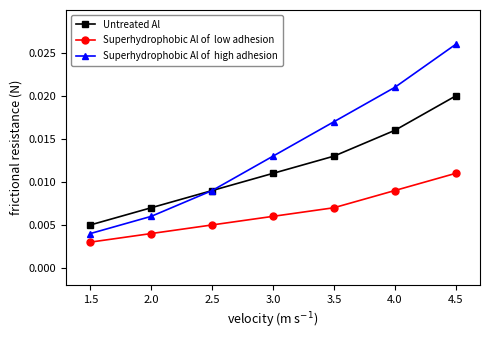

What position from the left is 3.5?

5